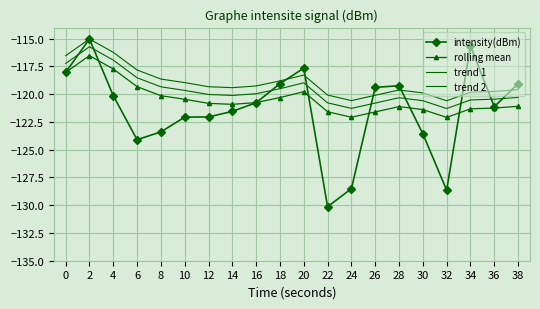

Read the rolling mean value at 22.

-121.6